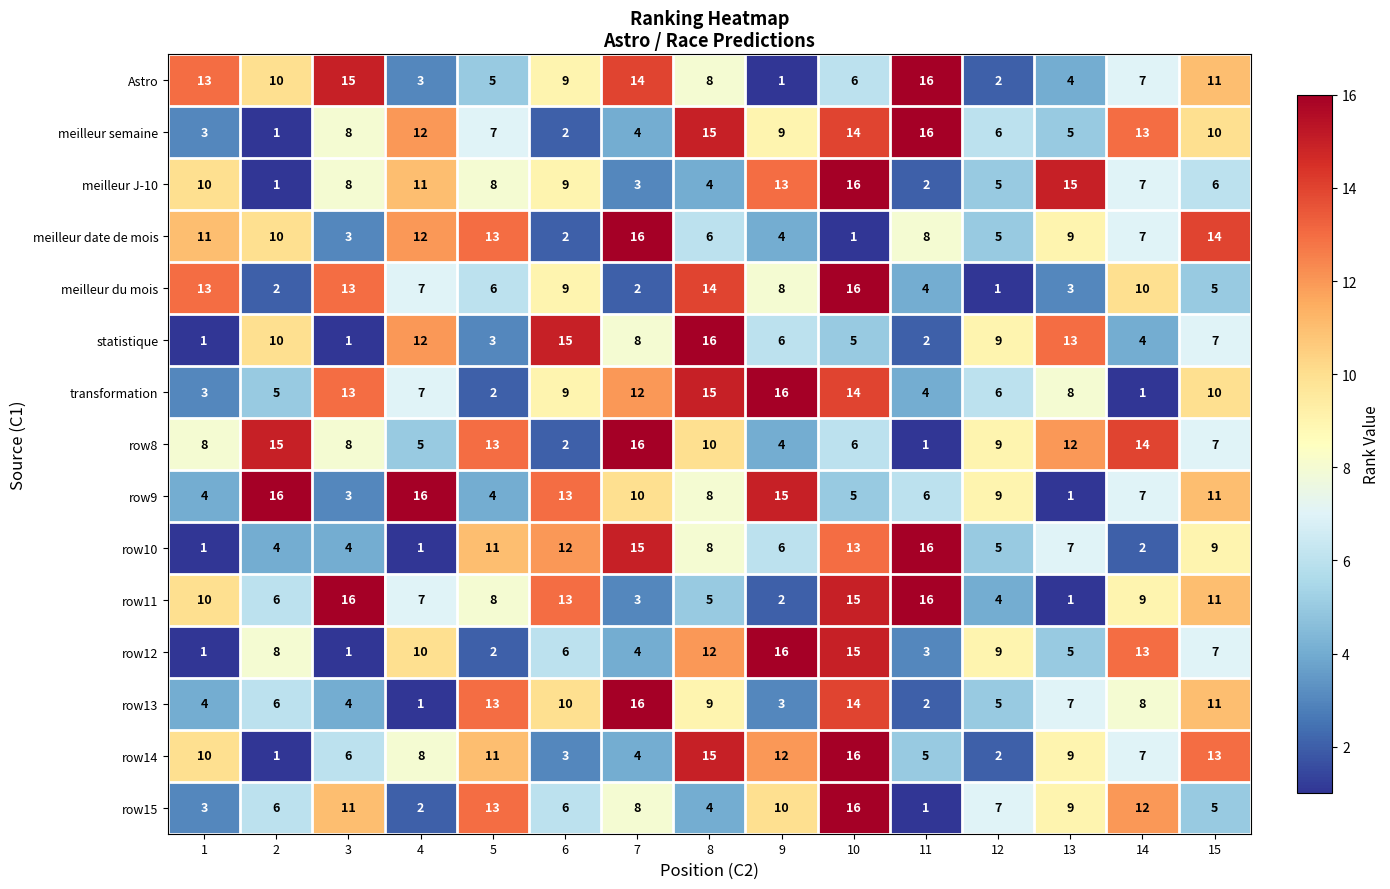

At how many categories does at least one series exceed 6?

15